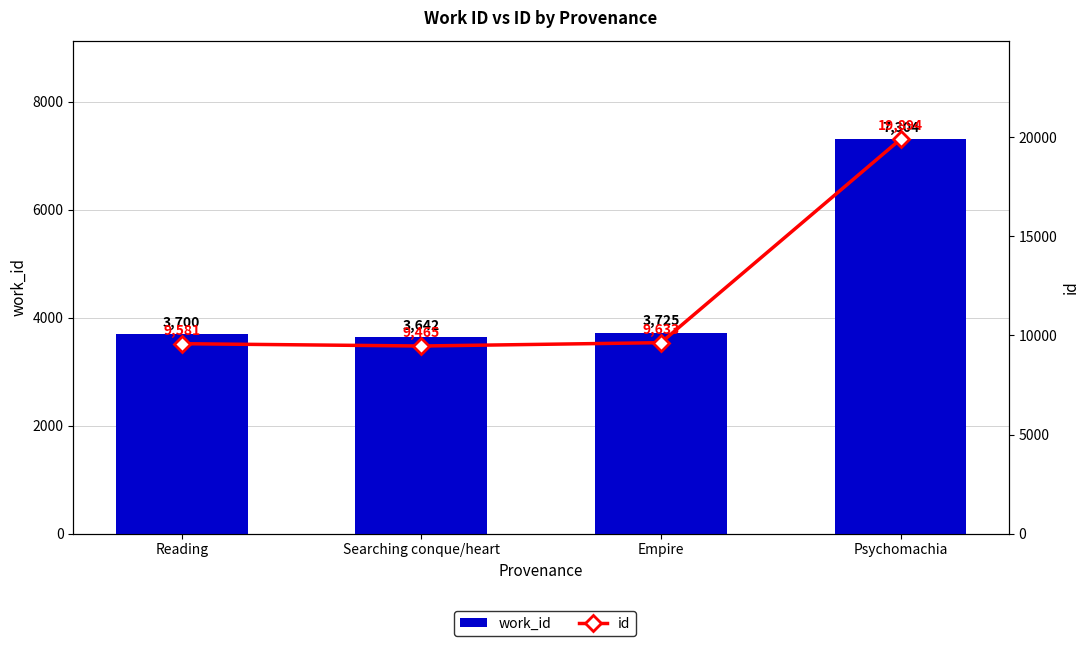

Reading left to right, list all the values displayed in this chart.

work_id: Reading=3700	Searching conque/heart=3642	Empire=3725	Psychomachia=7304
id: Reading=9581	Searching conque/heart=9465	Empire=9633	Psychomachia=19894